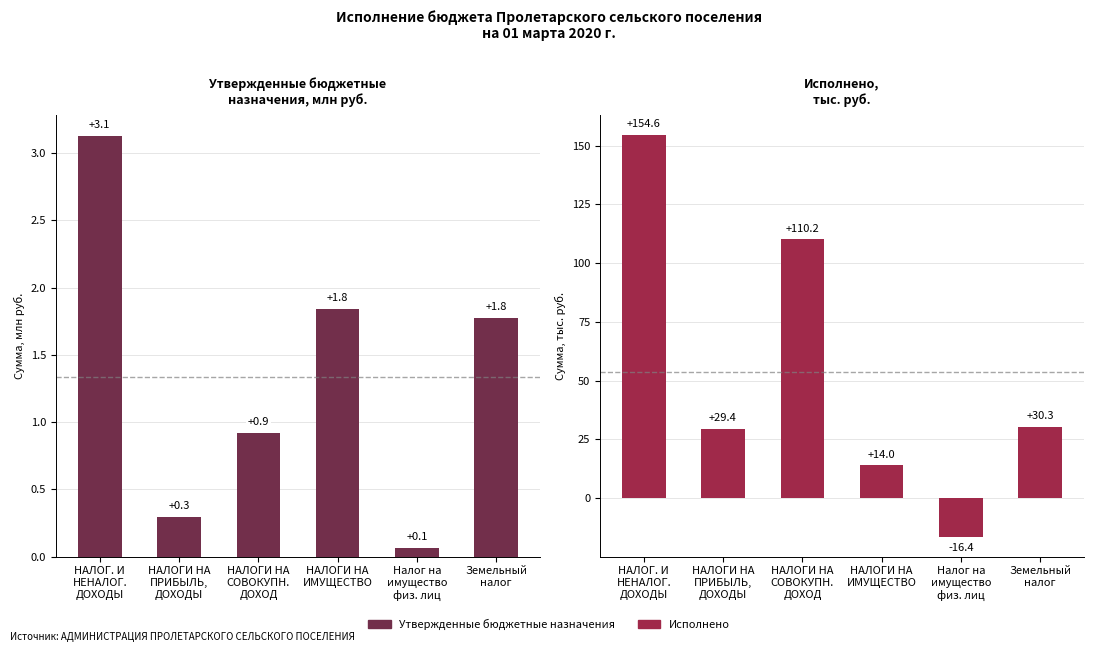

What is the label of the 2nd bar from the left?

НАЛОГИ НА
ПРИБЫЛЬ,
ДОХОДЫ